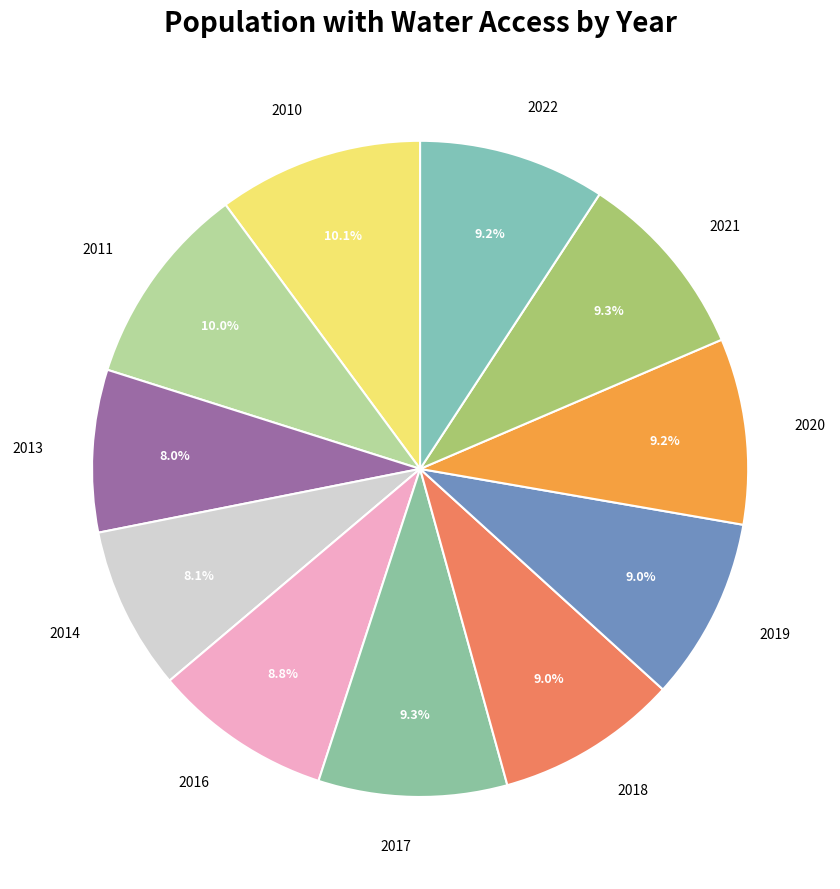

Count the number of slices in the pie.

11